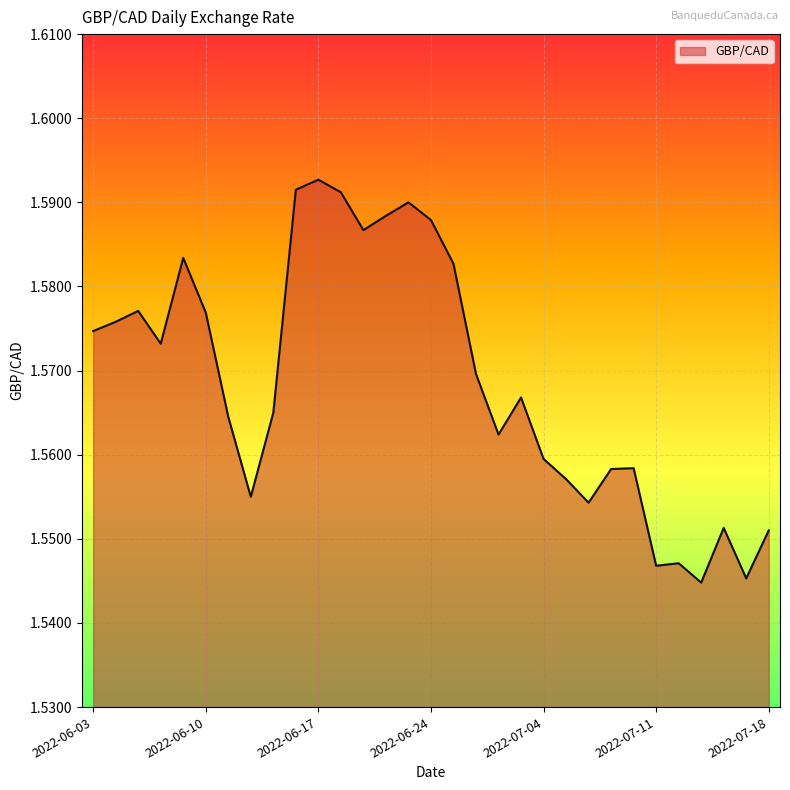

List the labels in order of value, largest first.

2022-06-17, 2022-06-16, 2022-06-20, 2022-06-23, 2022-06-22, 2022-06-24, 2022-06-21, 2022-06-09, 2022-06-27, 2022-06-07, 2022-06-10, 2022-06-06, 2022-06-03, 2022-06-08, 2022-06-28, 2022-06-30, 2022-06-15, 2022-06-13, 2022-06-29, 2022-07-04, 2022-07-08, 2022-07-07, 2022-07-05, 2022-06-14, 2022-07-06, 2022-07-14, 2022-07-18, 2022-07-12, 2022-07-11, 2022-07-15, 2022-07-13